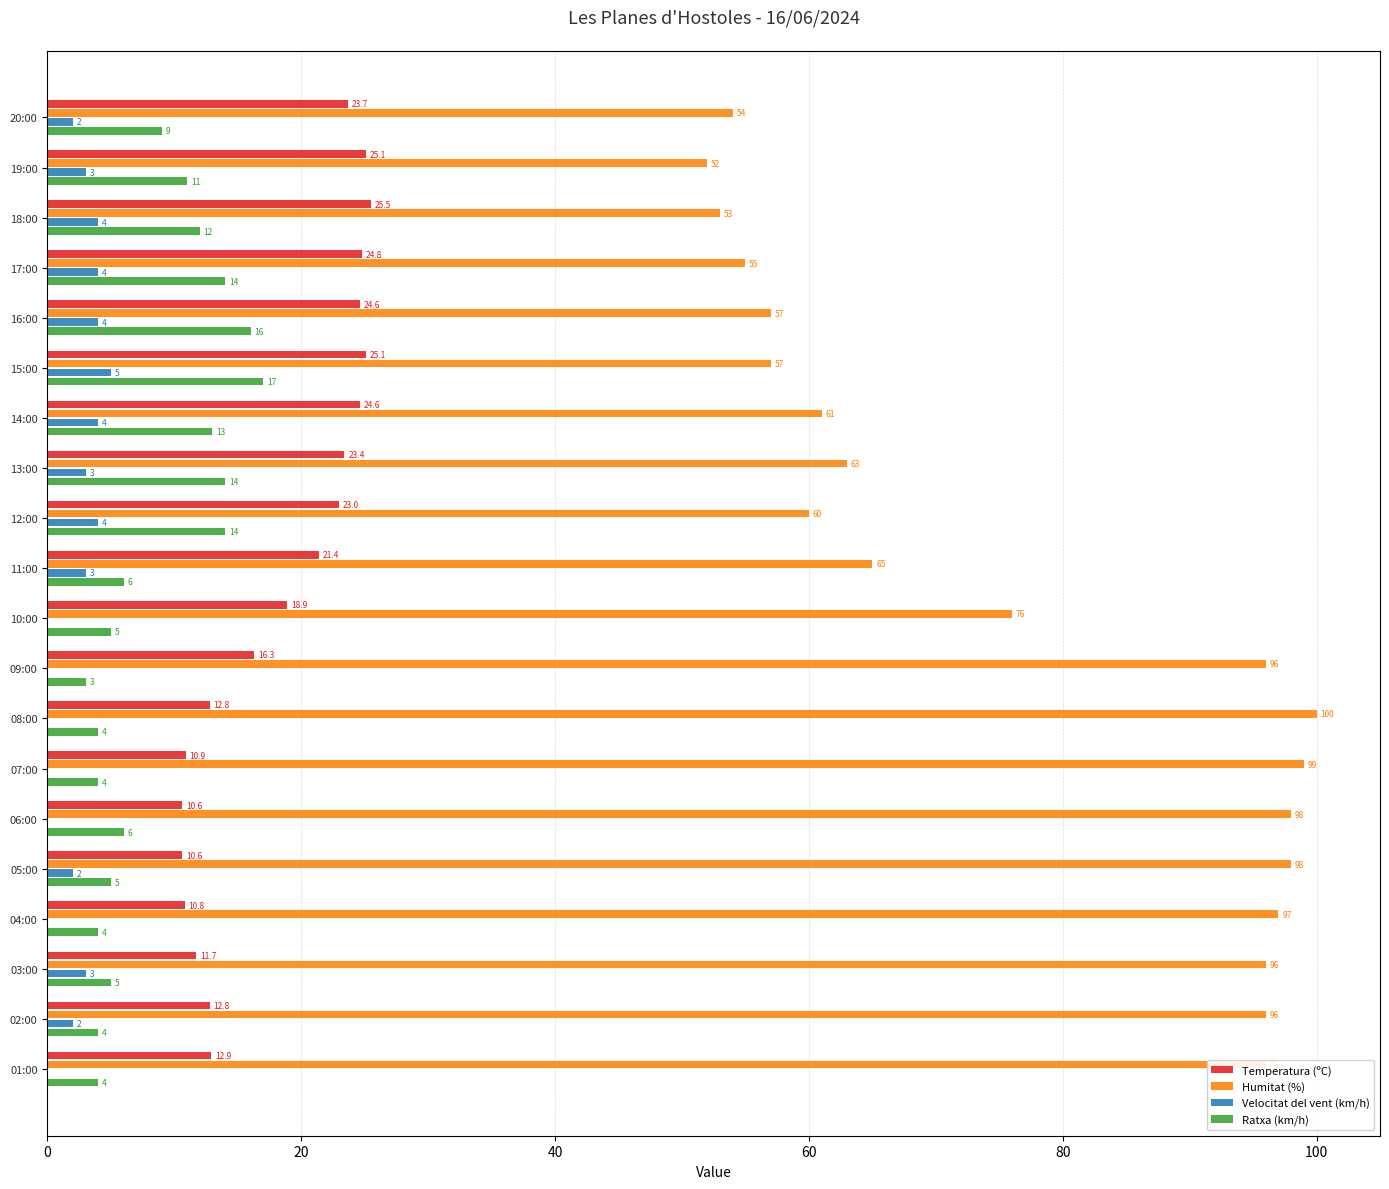

Which series has the largest total across all categories?

Humitat (%)